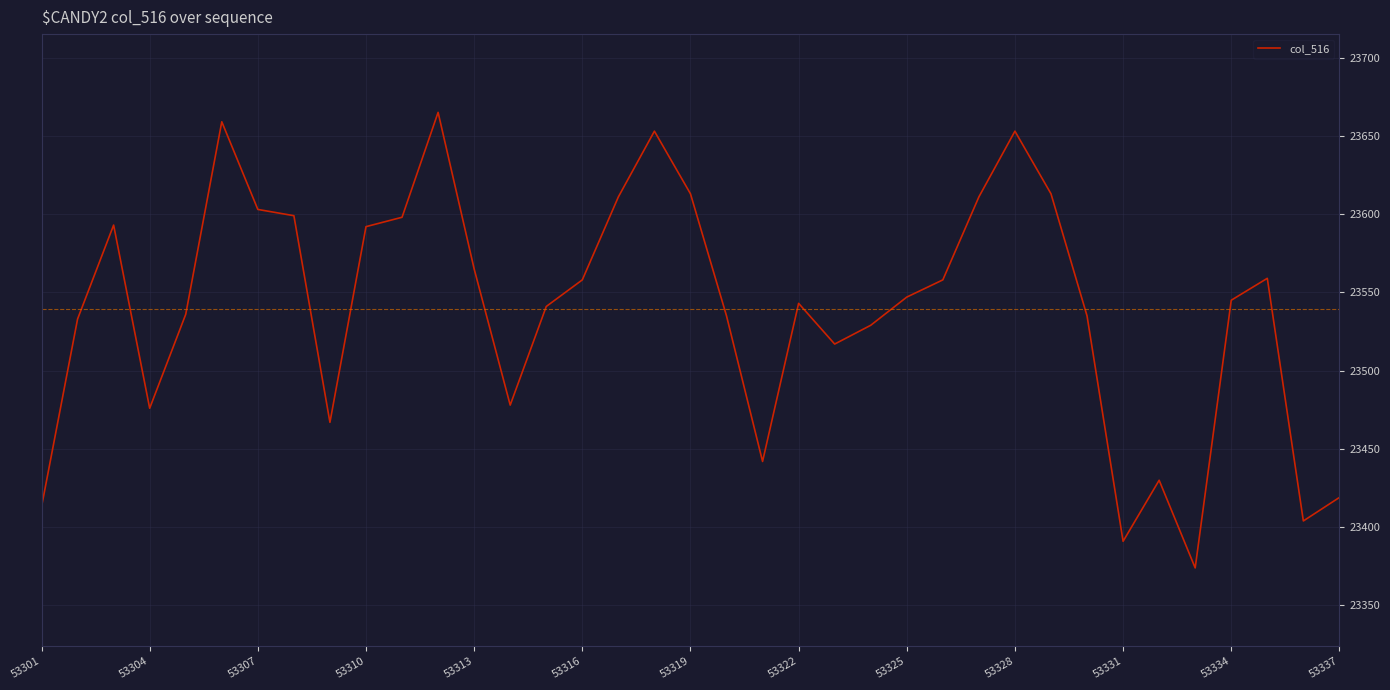

What is the smallest value displayed?

23374